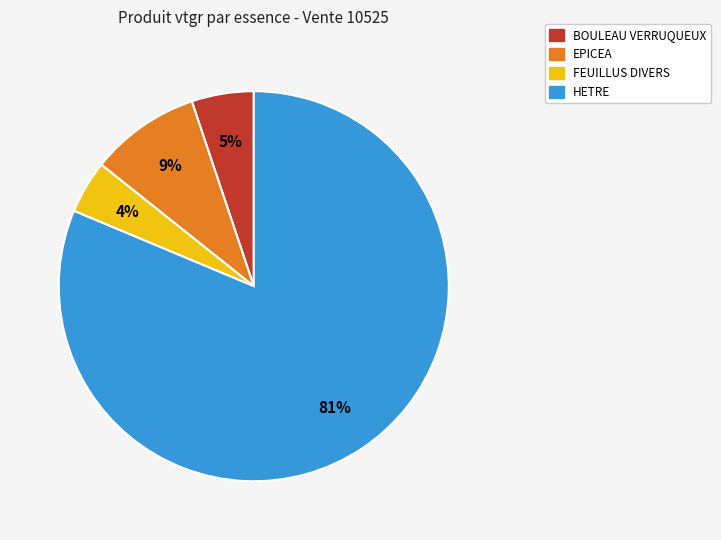

What is the ratio of the value at BOULEAU VERRUQUEUX to the value at HETRE?

0.1